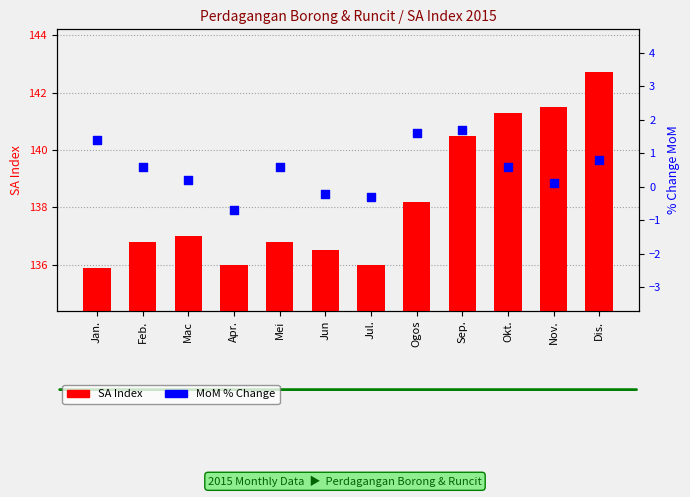

What is the total value across all series at Sep.?

142.2